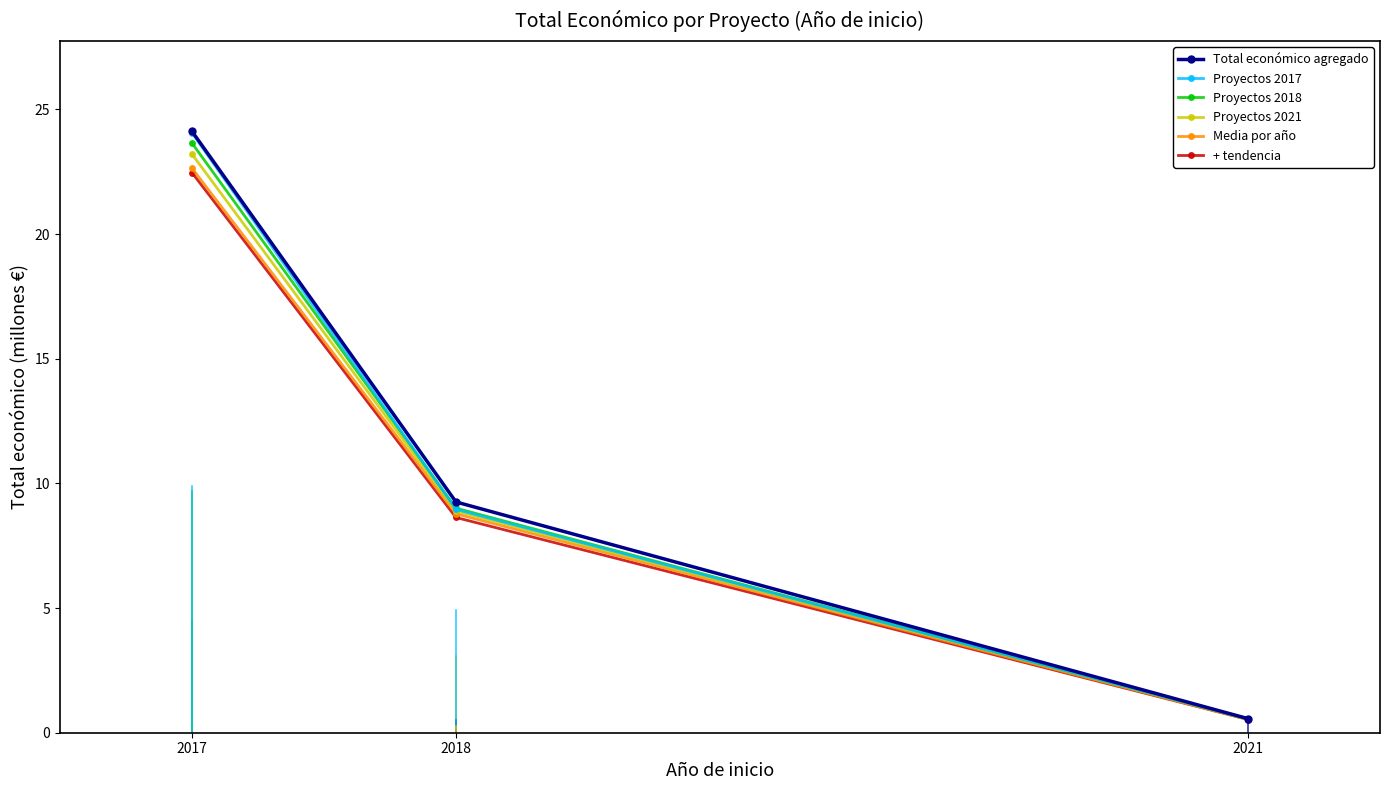

What is the greatest value displayed?

24.1